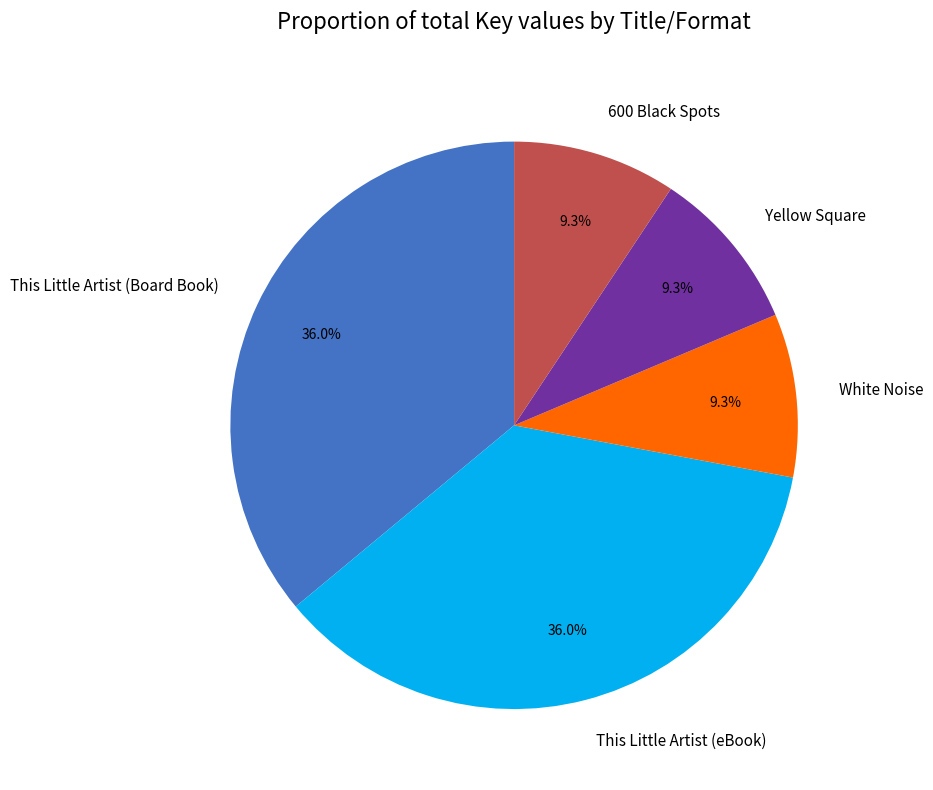

What is the ratio of the value at White Noise to the value at Yellow Square?

1.0